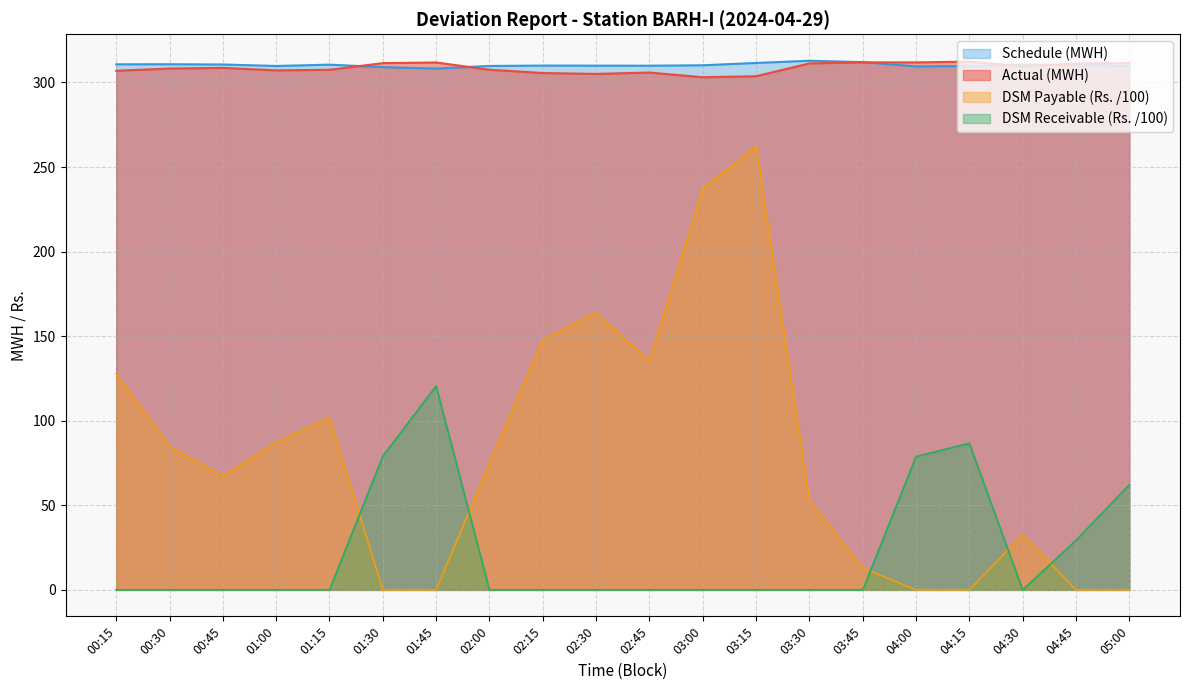

True or false: Actual (MWH) and Schedule (MWH) cross at least once.

True